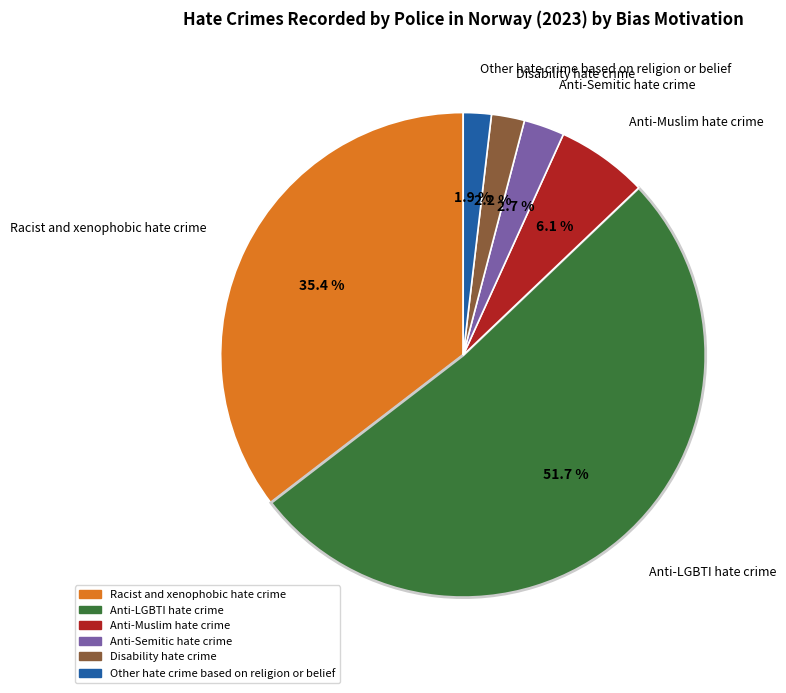

True or false: Anti-LGBTI hate crime accounts for 60% of the total.

False